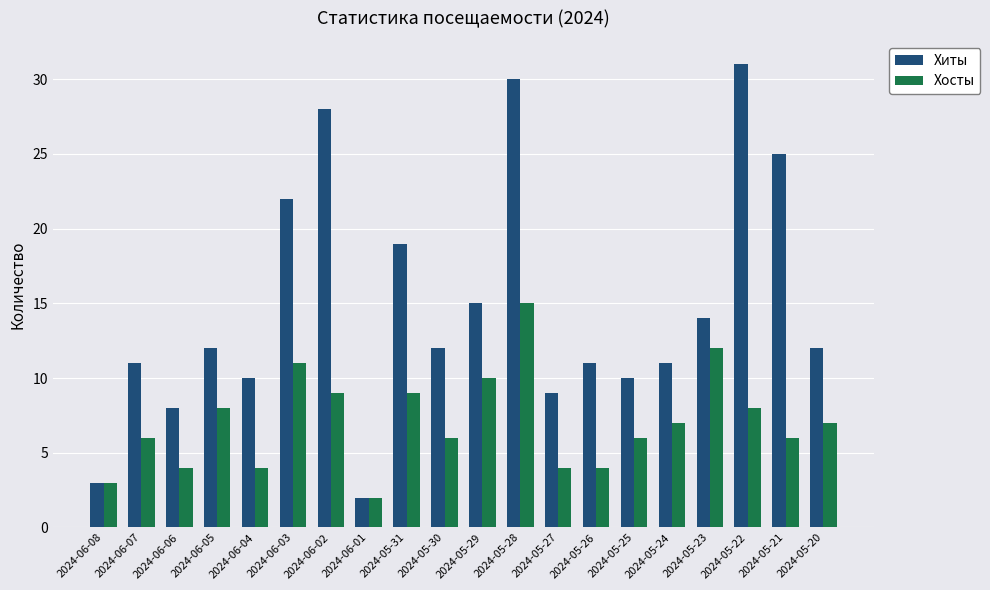

Reading left to right, list all the values displayed in this chart.

Хиты: 2024-06-08=3	2024-06-07=11	2024-06-06=8	2024-06-05=12	2024-06-04=10	2024-06-03=22	2024-06-02=28	2024-06-01=2	2024-05-31=19	2024-05-30=12	2024-05-29=15	2024-05-28=30	2024-05-27=9	2024-05-26=11	2024-05-25=10	2024-05-24=11	2024-05-23=14	2024-05-22=31	2024-05-21=25	2024-05-20=12
Хосты: 2024-06-08=3	2024-06-07=6	2024-06-06=4	2024-06-05=8	2024-06-04=4	2024-06-03=11	2024-06-02=9	2024-06-01=2	2024-05-31=9	2024-05-30=6	2024-05-29=10	2024-05-28=15	2024-05-27=4	2024-05-26=4	2024-05-25=6	2024-05-24=7	2024-05-23=12	2024-05-22=8	2024-05-21=6	2024-05-20=7